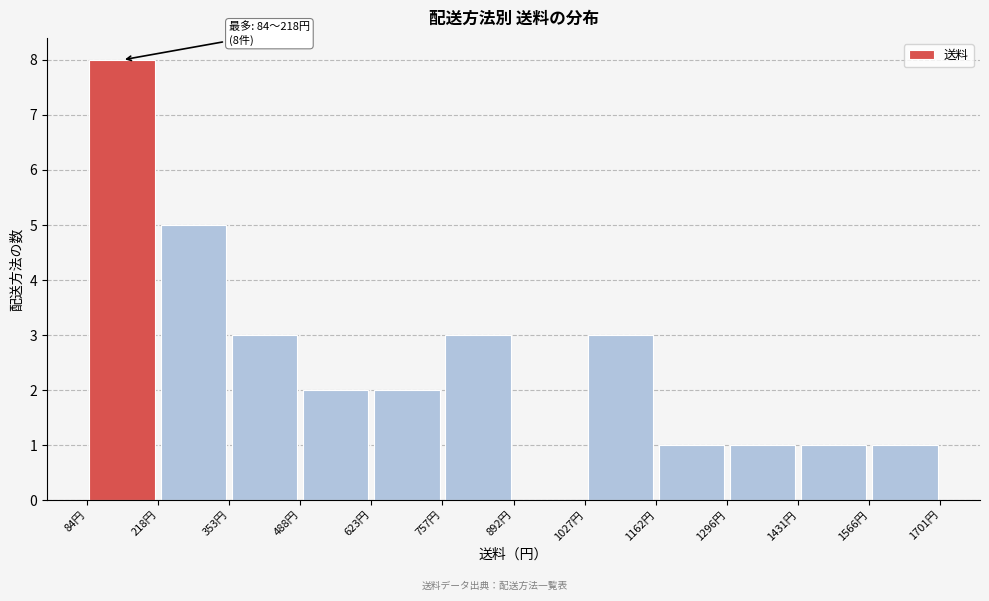

Which range on the x-axis has the tallest bar?

80 to 220